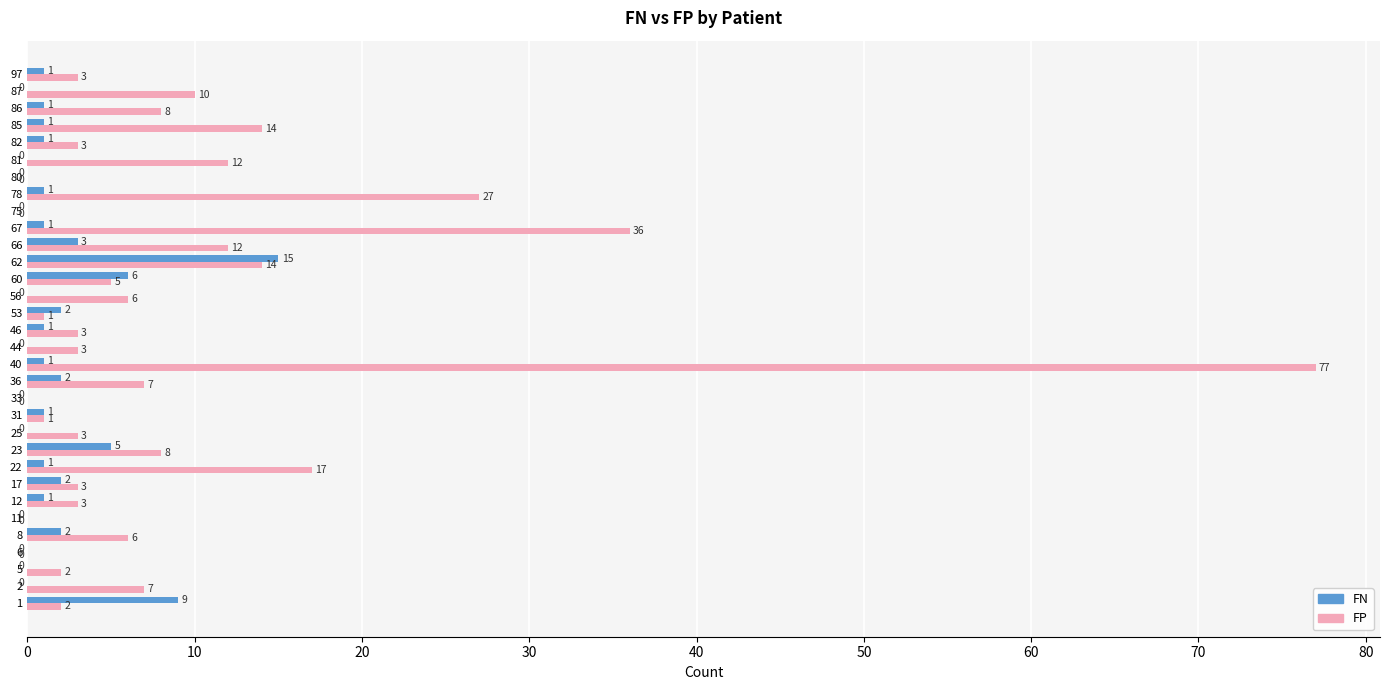

Which label corresponds to the largest value in the chart?

40